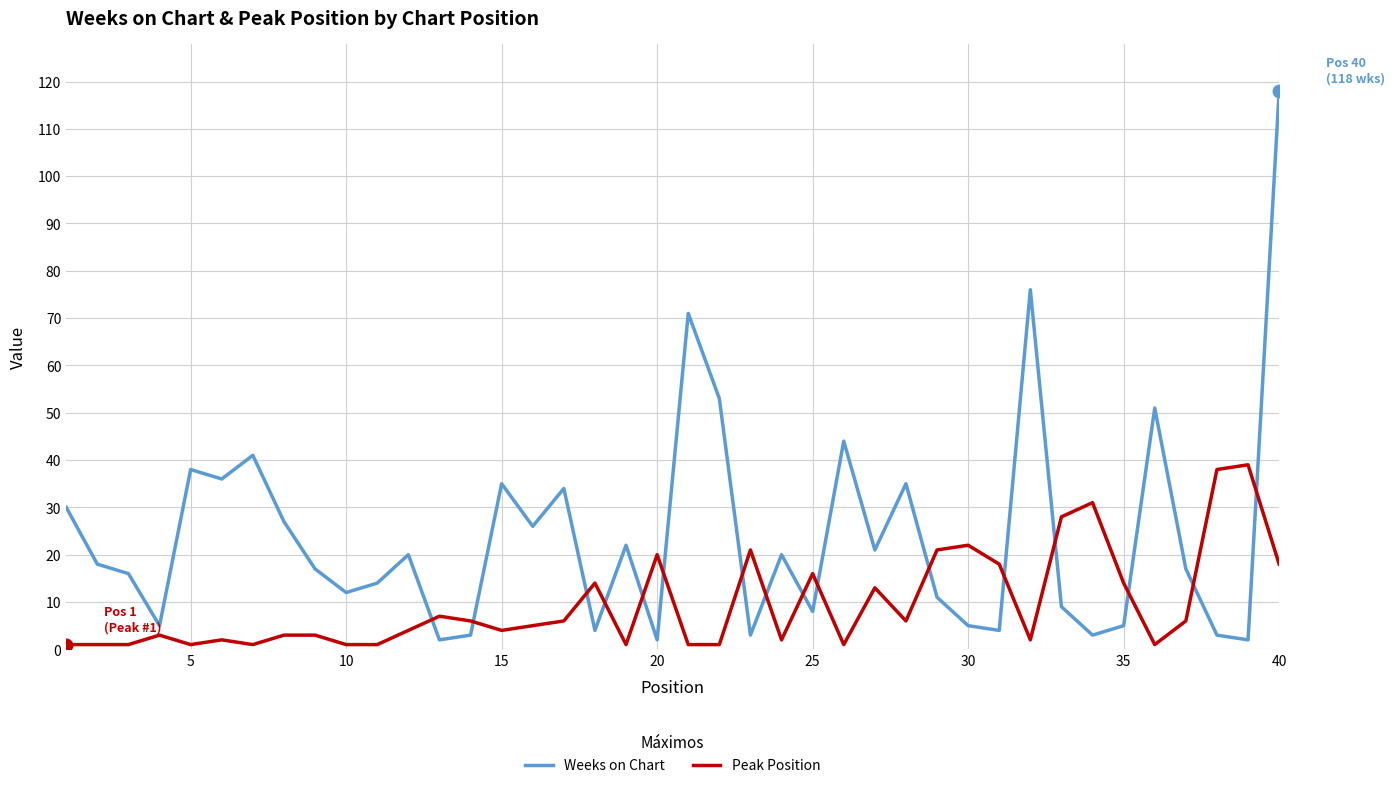

What is the difference between the maximum and minimum values in the Weeks on Chart series?

116